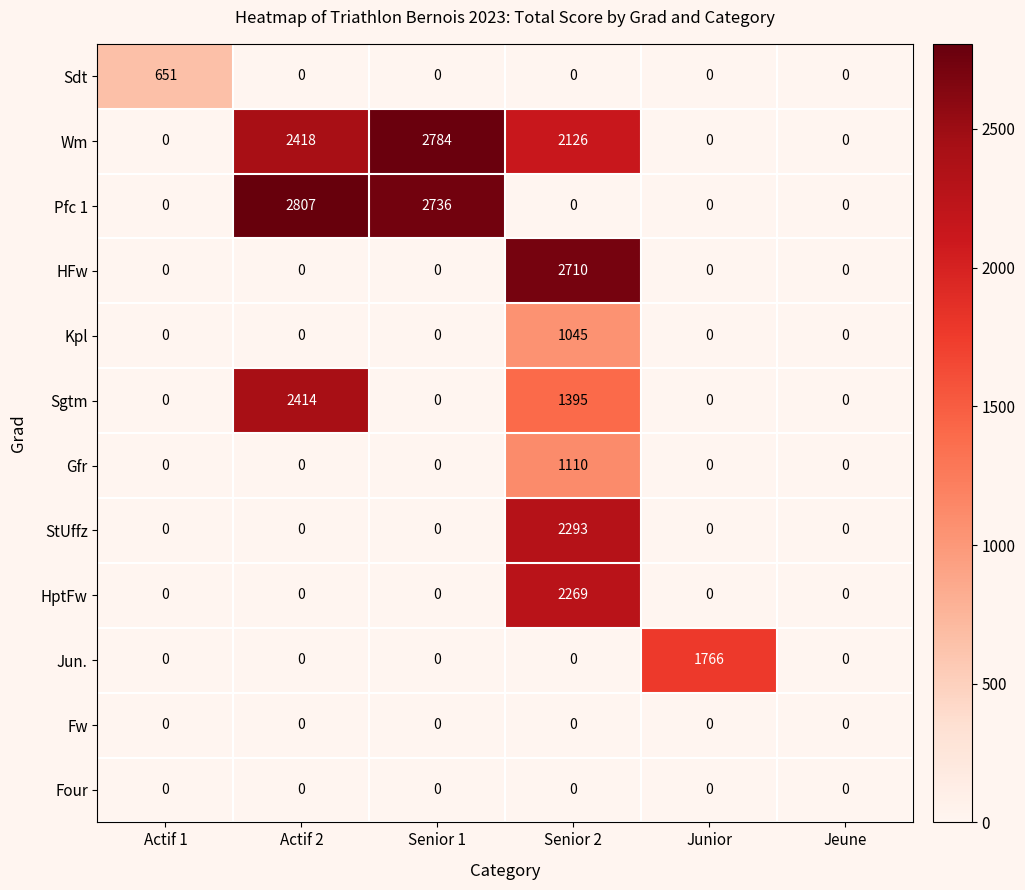

Is it true that Jun. equals -595 at Jeune?

False